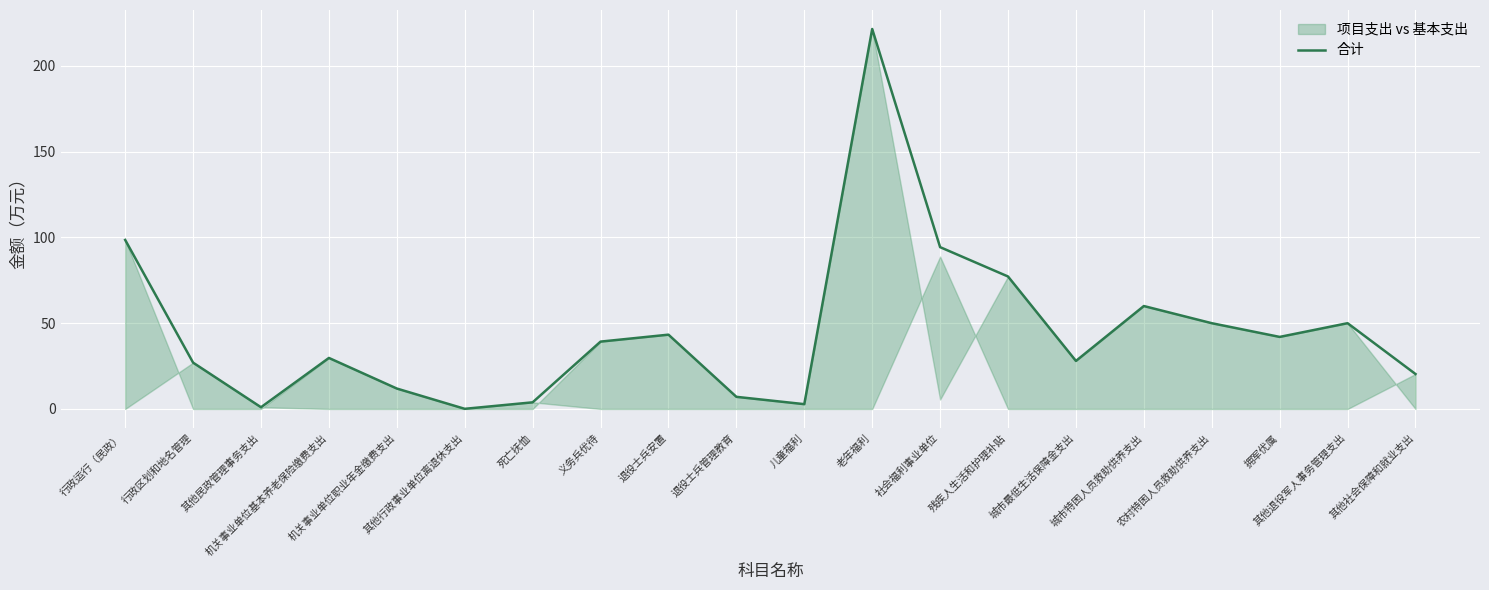

Between 行政区划和地名管理 and 残疾人生活和护理补贴, which is larger?

残疾人生活和护理补贴